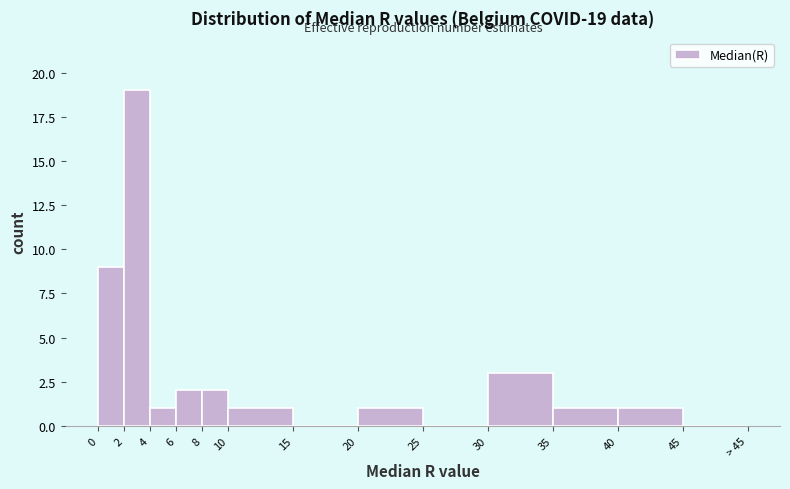

Reading left to right, what are all the values shown in this chart?

0=9	2=19	4=1	6=2	8=2	10=1	15=0	20=1	25=0	30=3	35=1	40=1	45=0